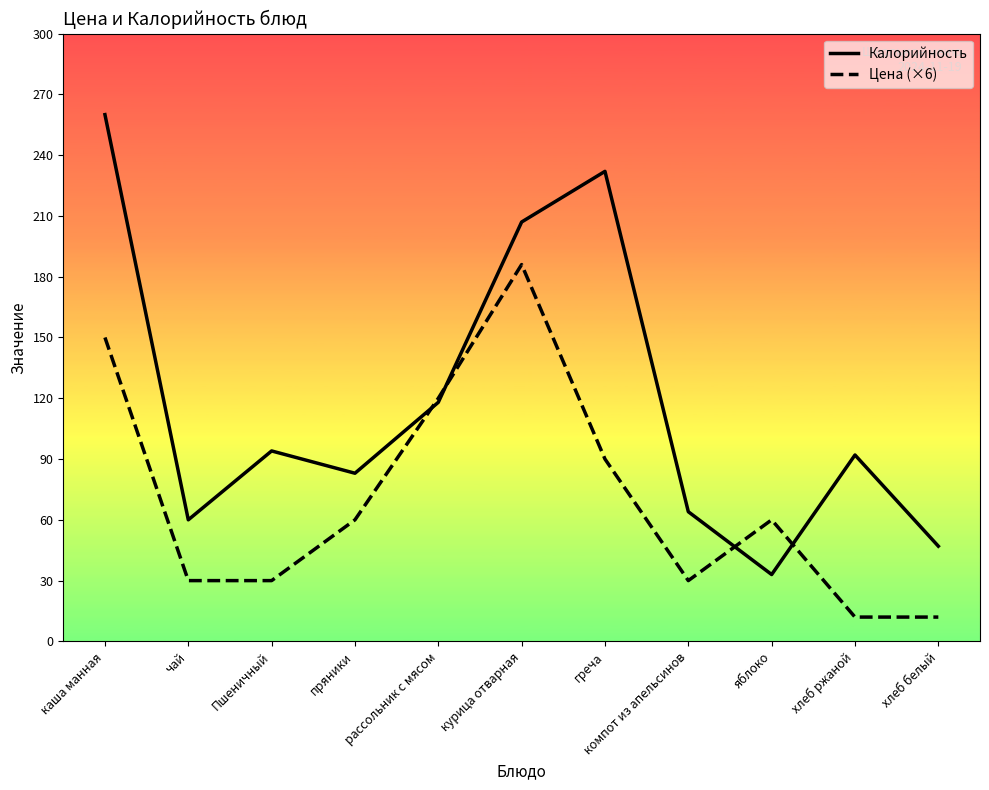

What position from the right is пряники?

8